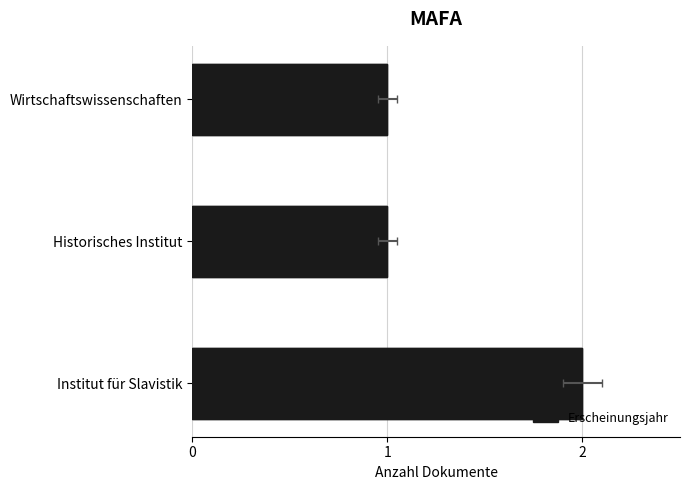

Reading left to right, what are all the values shown in this chart?

2	1	1